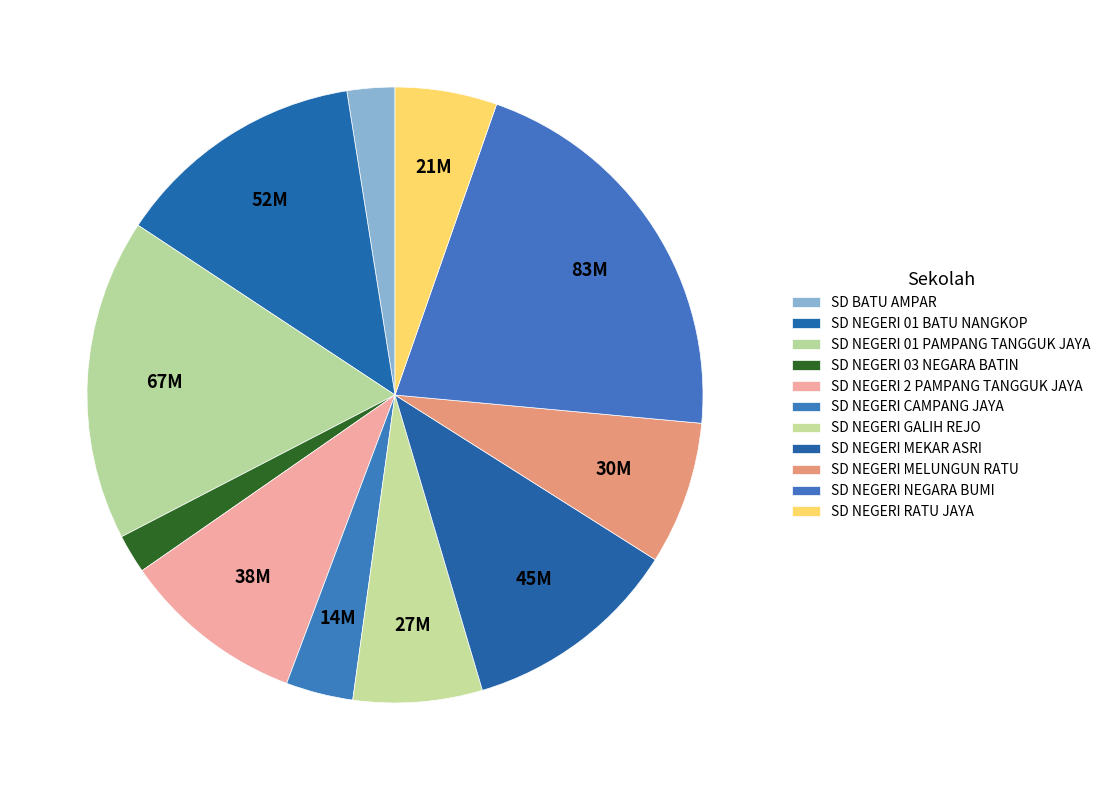

What is the ratio of the value at SD NEGERI GALIH REJO to the value at SD NEGERI 01 BATU NANGKOP?

0.5